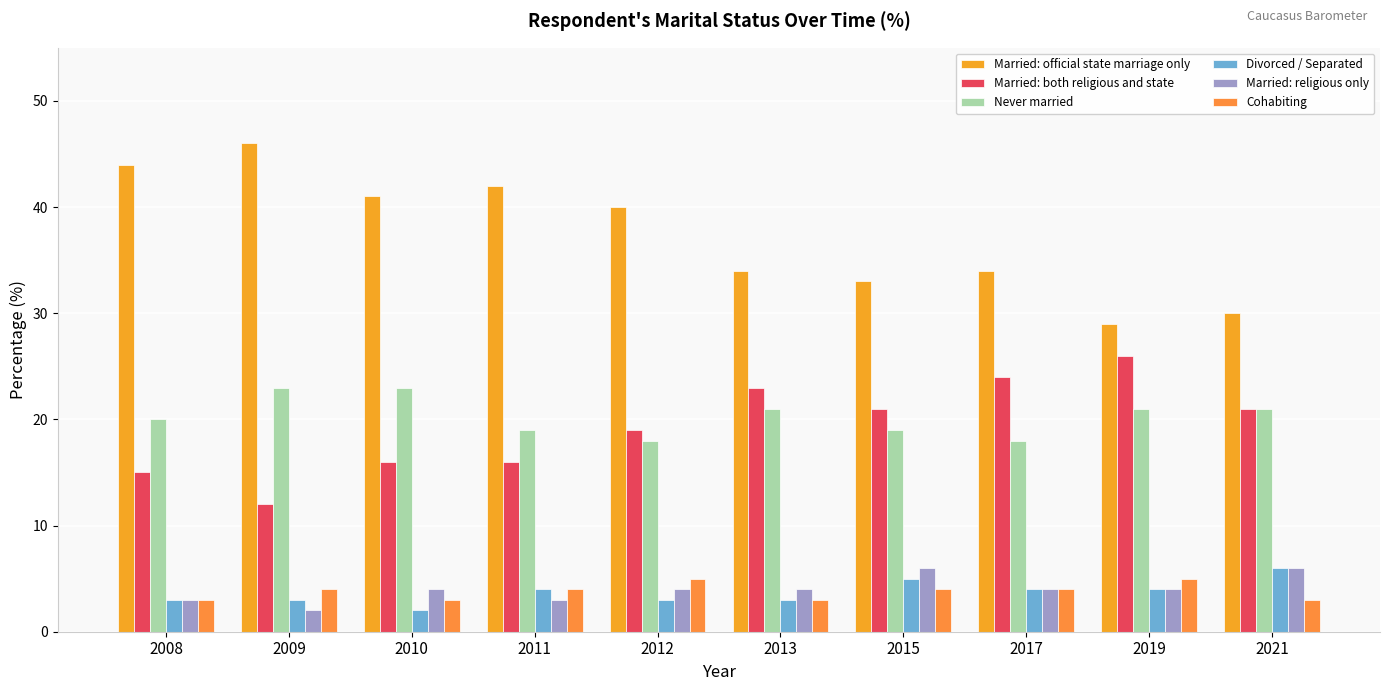

At 2011, list the series in order from smallest to largest.

Married: religious only, Divorced / Separated, Cohabiting, Married: both religious and state, Never married, Married: official state marriage only